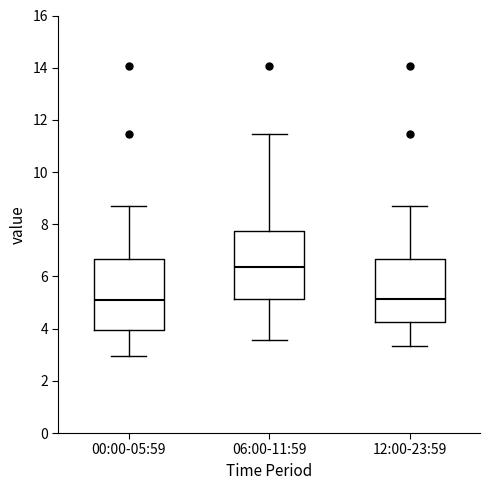

Reading left to right, transcribe this box plot: for each box, give where its median line is, the range the box spans, and where its two whiskers end, as read against the y-axis. The values are not printed on the chart, so give them approximately, as read against the axis.

00:00-05:59: median 5.0, box 4.0 to 6.6, whiskers 3.0 to 8.8
06:00-11:59: median 6.4, box 5.2 to 7.8, whiskers 3.6 to 11.4
12:00-23:59: median 5.2, box 4.2 to 6.6, whiskers 3.4 to 8.8